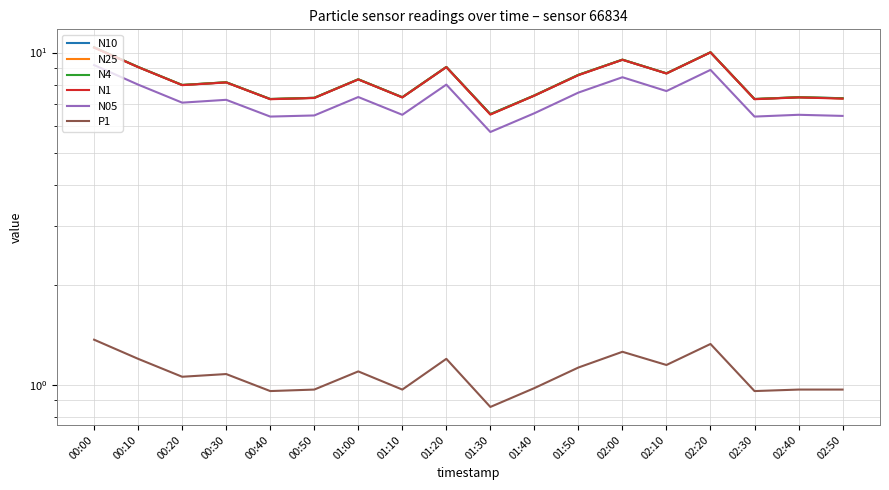

What is the label of the 16th point from the right?

00:20